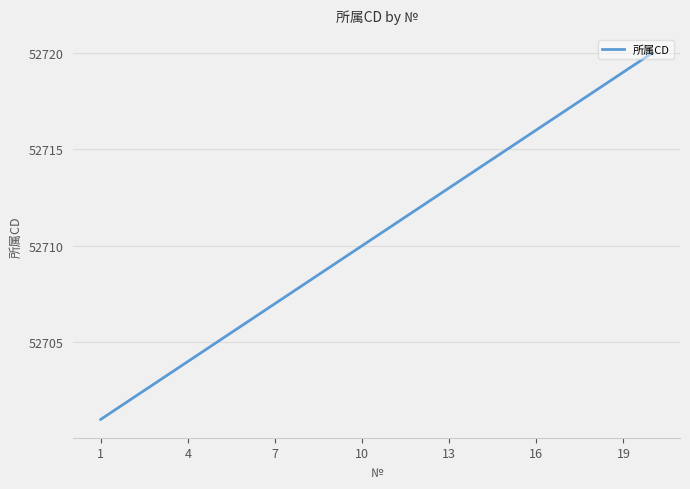

What is the greatest value displayed?

52720